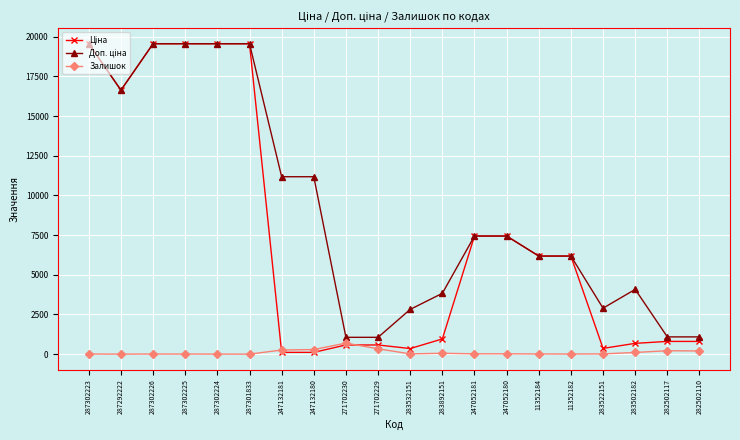

Is it true that Залишок equals 290.0 at 247132180?

True